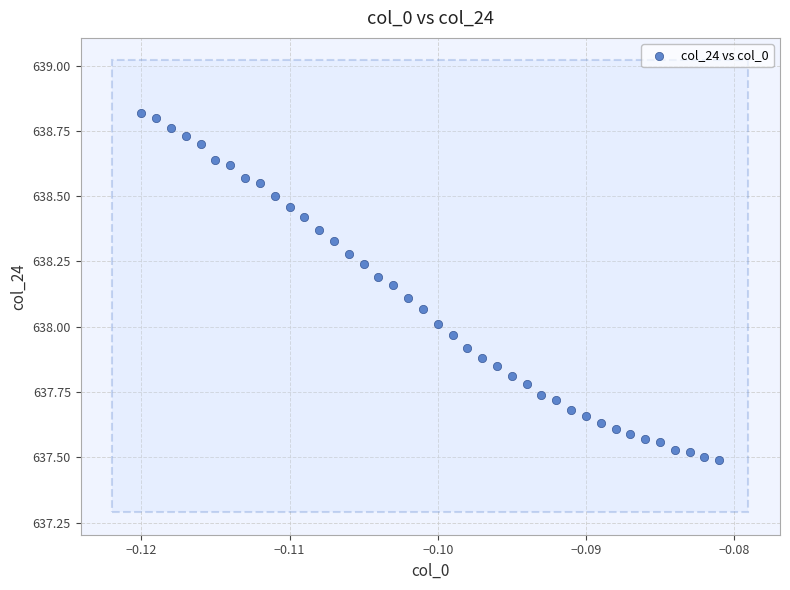

What is the range of Y values (max minus min)?

1.3